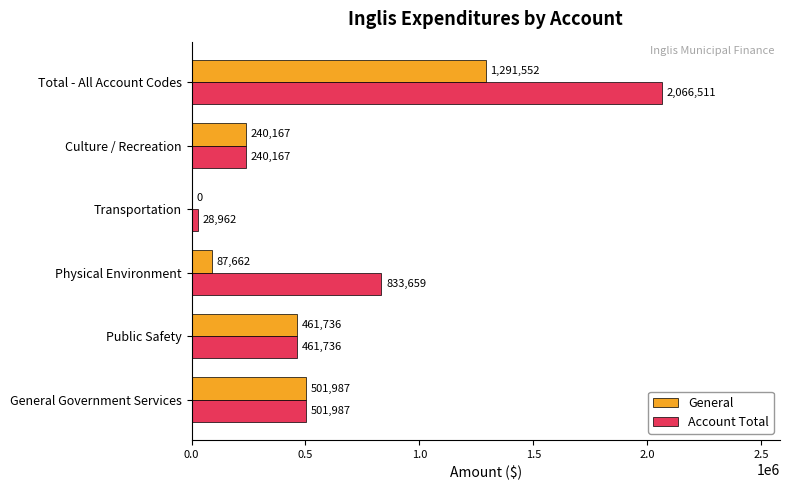

What is the sum of all General values?

2583104